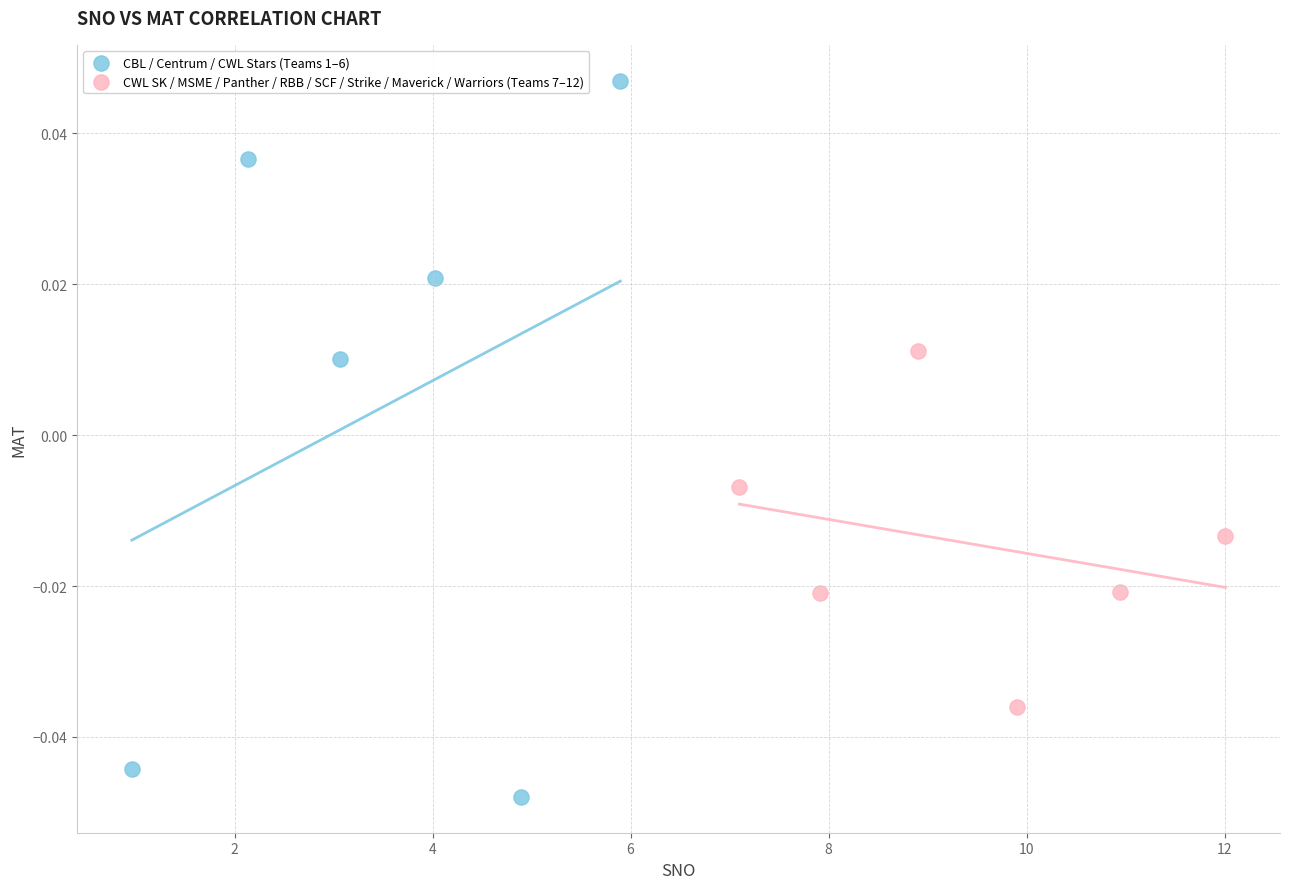

Which series has the widest spread of Y values?

CBL / Centrum / CWL Stars (Teams 1–6)